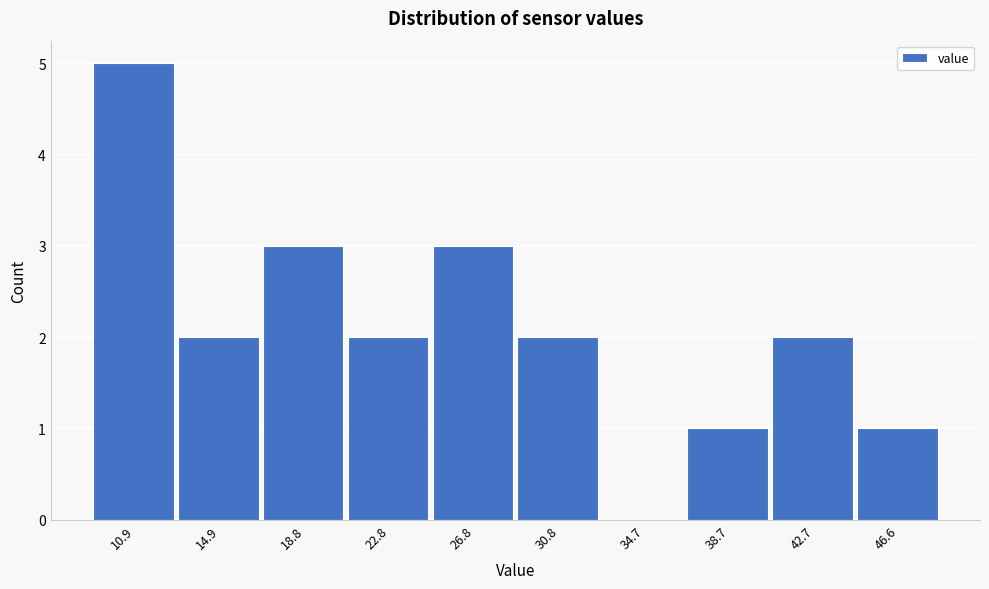

Reading left to right, transcribe all the data shown in this chart.

10.9=5	14.9=2	18.8=3	22.8=2	26.8=3	30.8=2	34.7=0	38.7=1	42.7=2	46.6=1